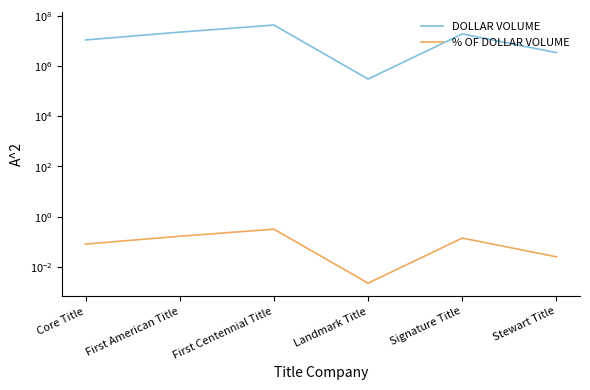

At which category does % OF DOLLAR VOLUME reach its first local peak?

First Centennial Title